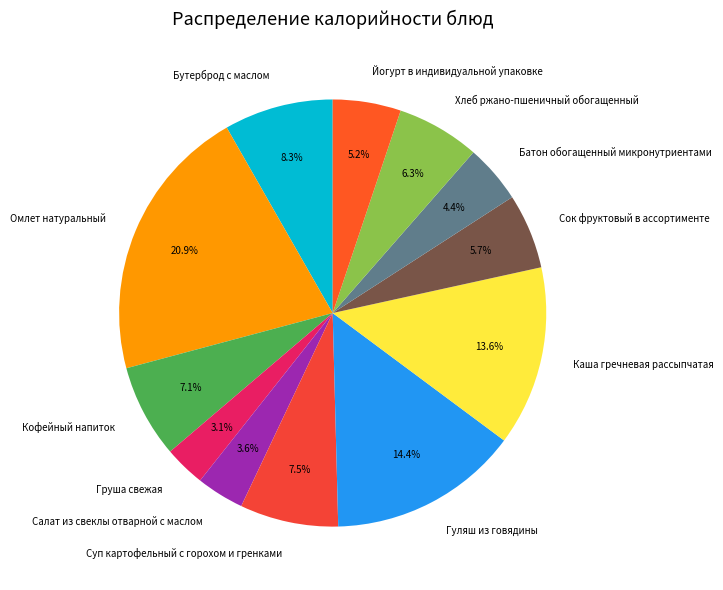

Count the number of slices in the pie.

12